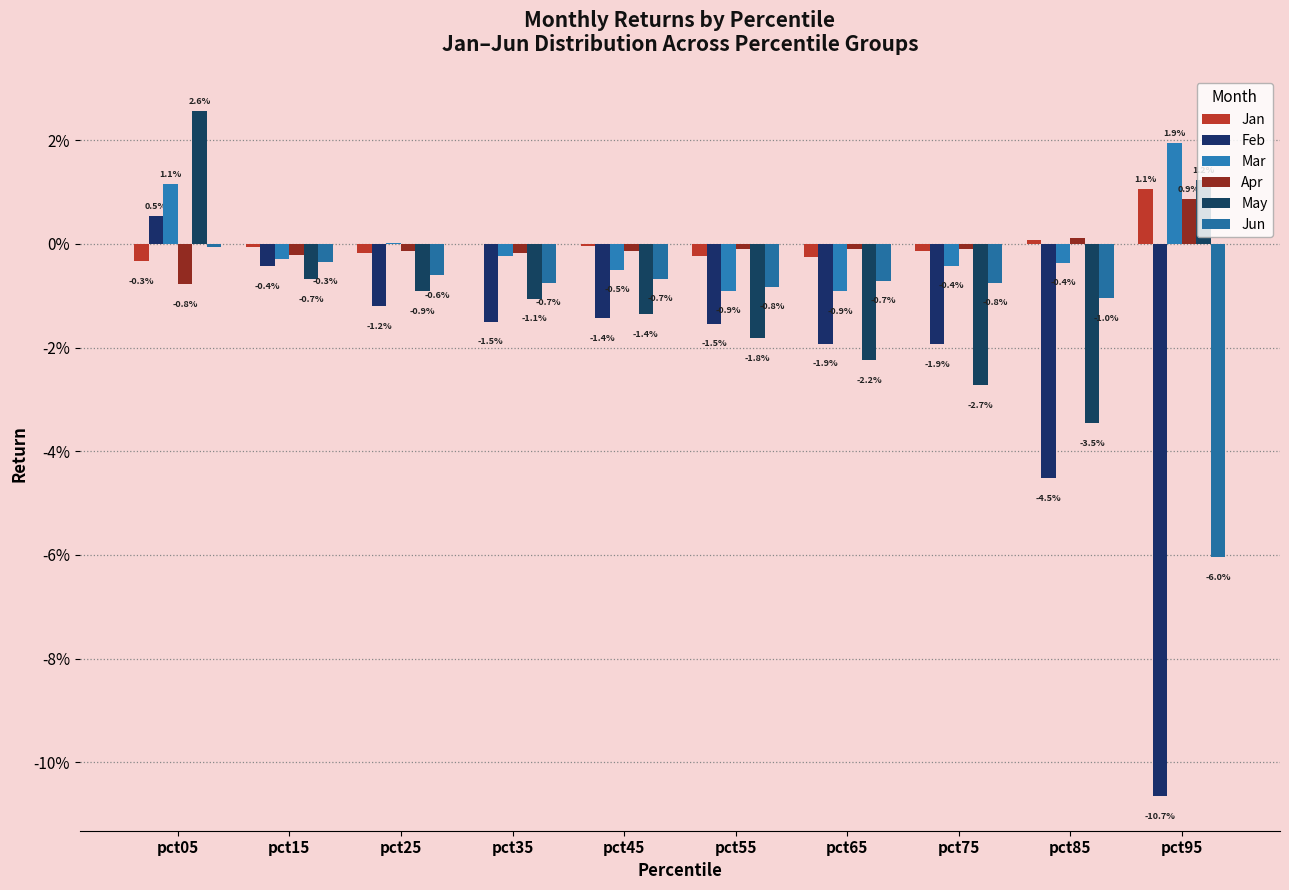

Does the chart contain stacked bars?

No